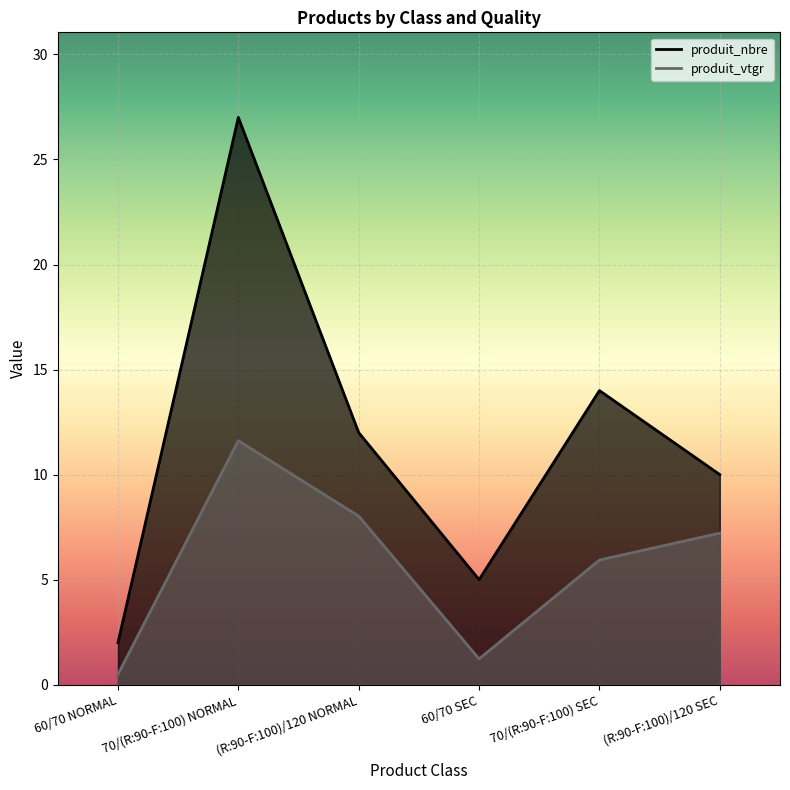

True or false: produit_nbre has more than 1 interior local peaks.

True